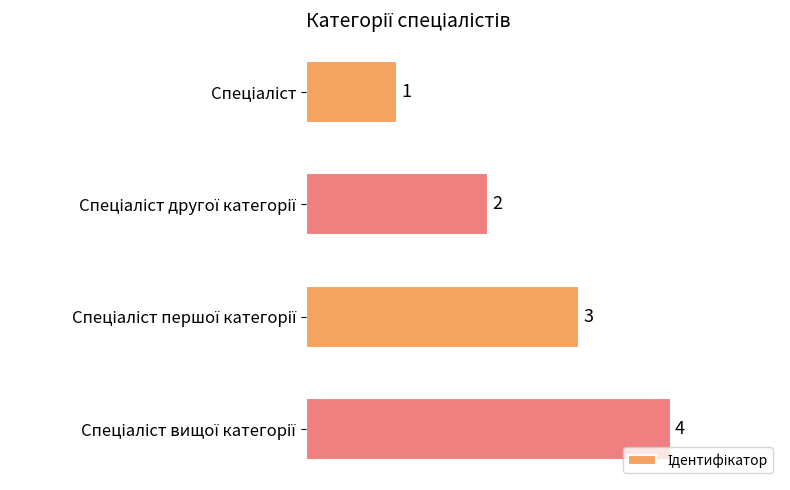

What is the sum of all values?

10